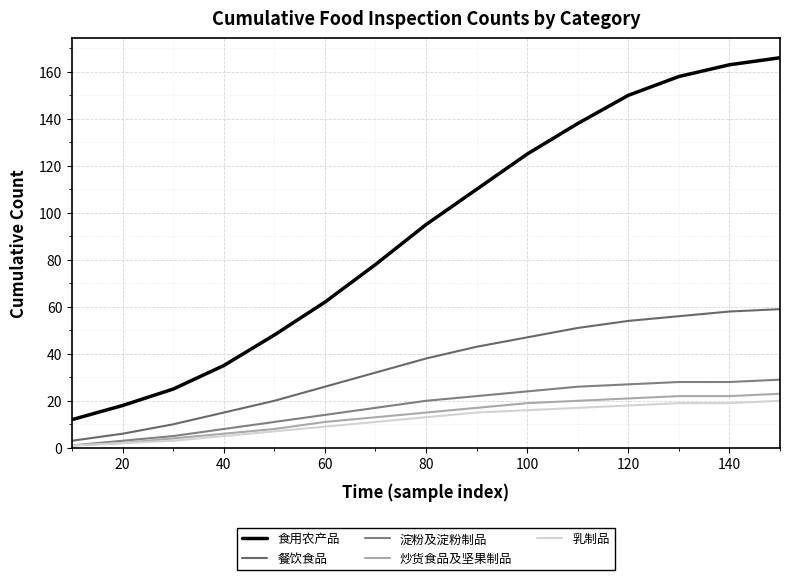

Does the chart display data point markers on the line(s)?

No